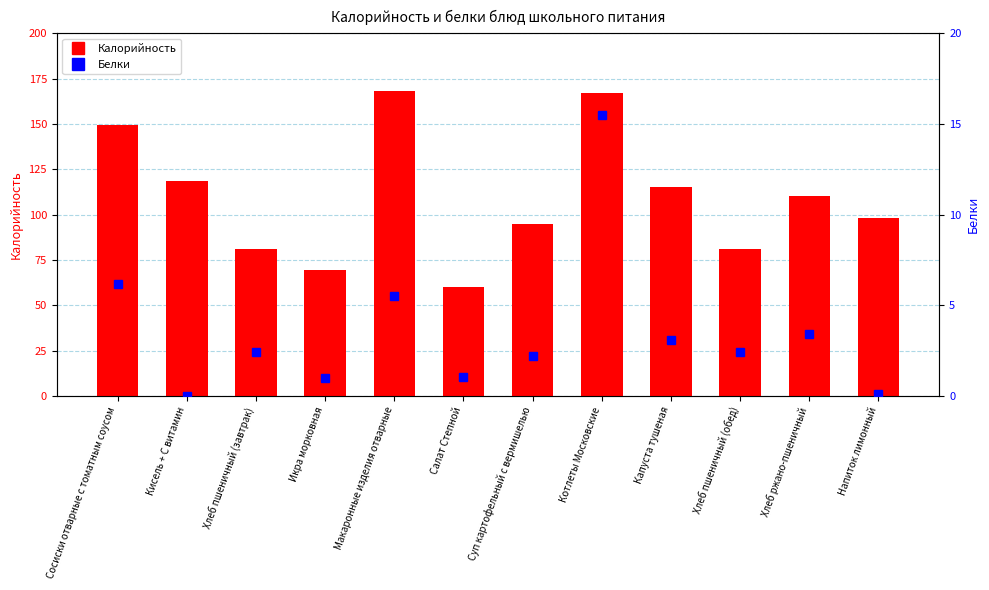

What is the label of the 3rd bar from the left?

Хлеб пшеничный (завтрак)